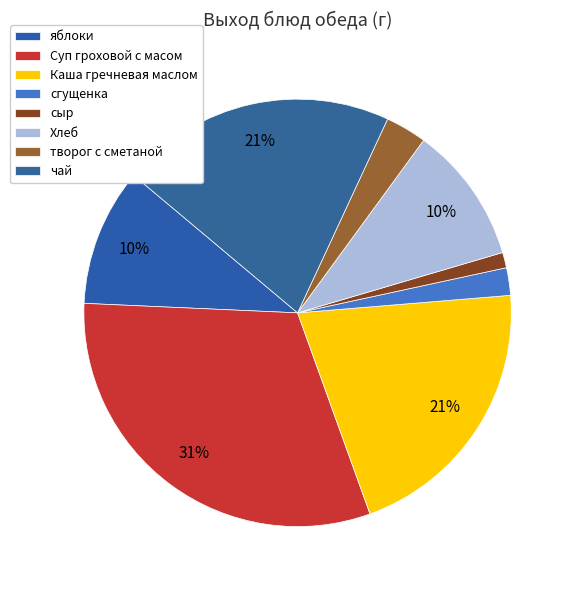

How many slices are in this pie chart?

8